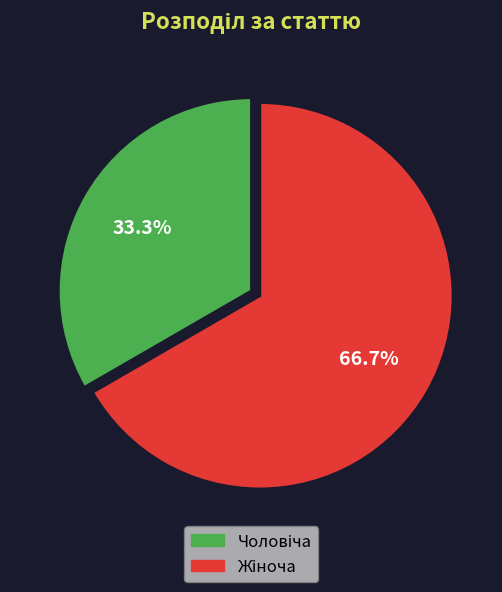

Does any single category account for the majority?

Yes